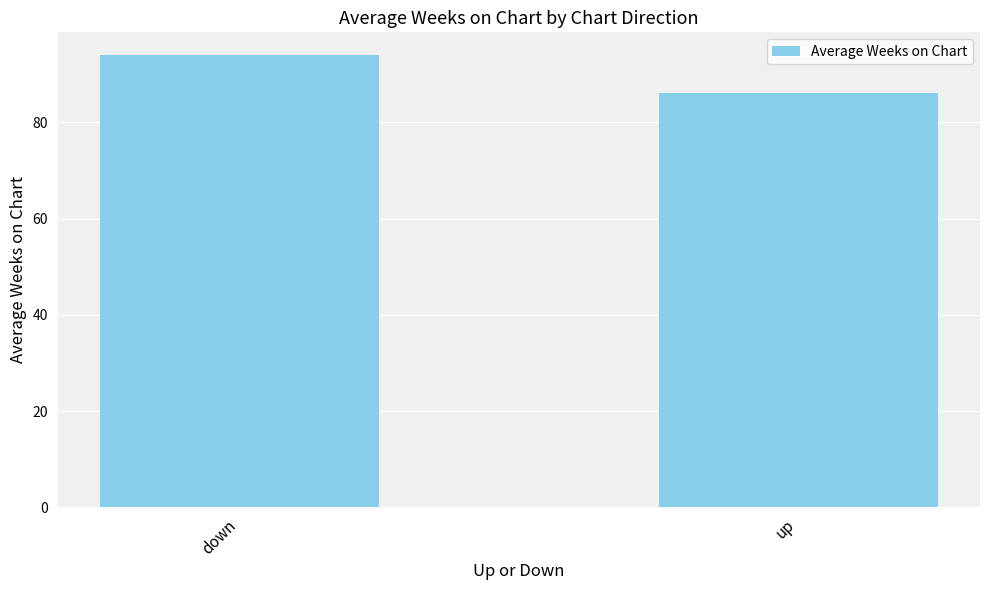

At which category does the chart reach its minimum across all series?

up